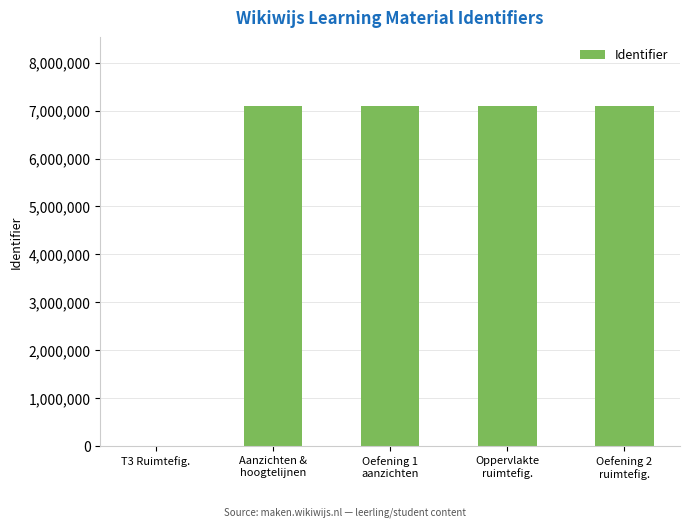

What is the maximum value shown in the chart?

7106122